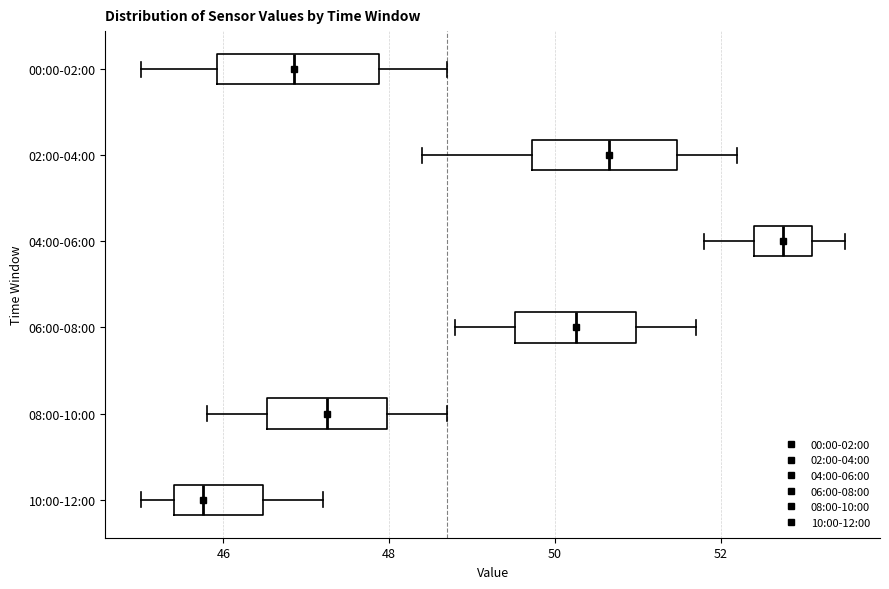

Where does the median line of the box for 04:00-06:00 sit on the x-axis? The values are not printed on the chart, so give them approximately, as read against the axis.

52.8